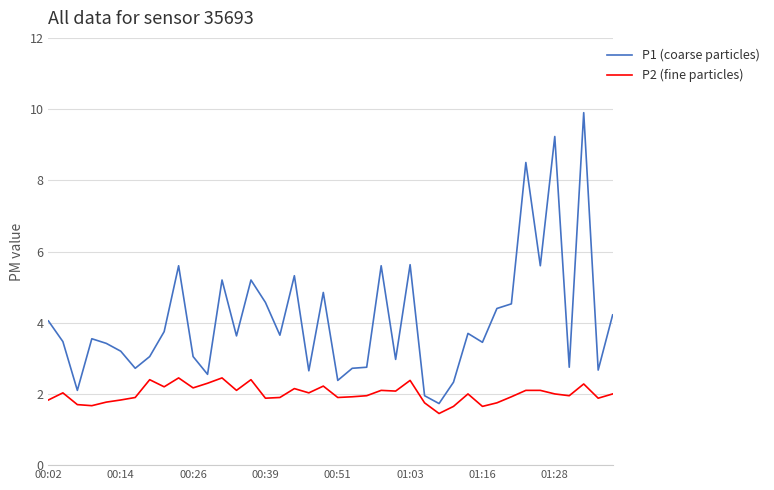

List the series in order of their peak value, lowest first.

P2 (fine particles), P1 (coarse particles)